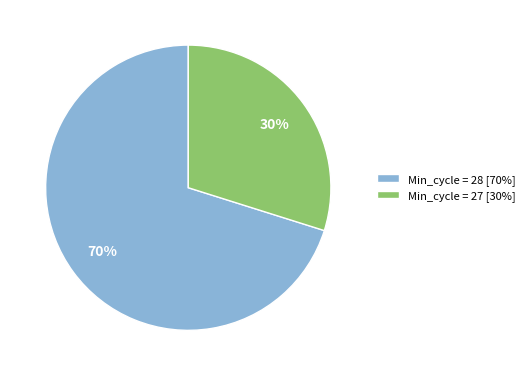

Rank the categories by value from lowest to highest.

Min_cycle = 27 [30%], Min_cycle = 28 [70%]